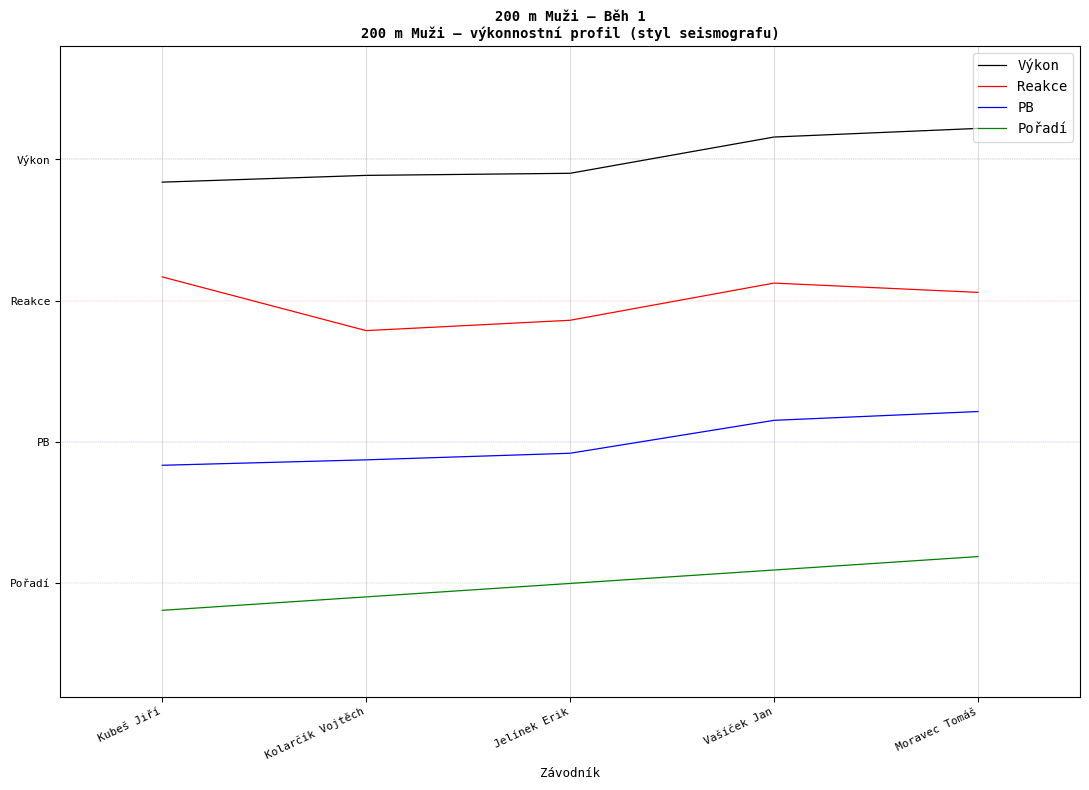

Does the chart display data point markers on the line(s)?

No